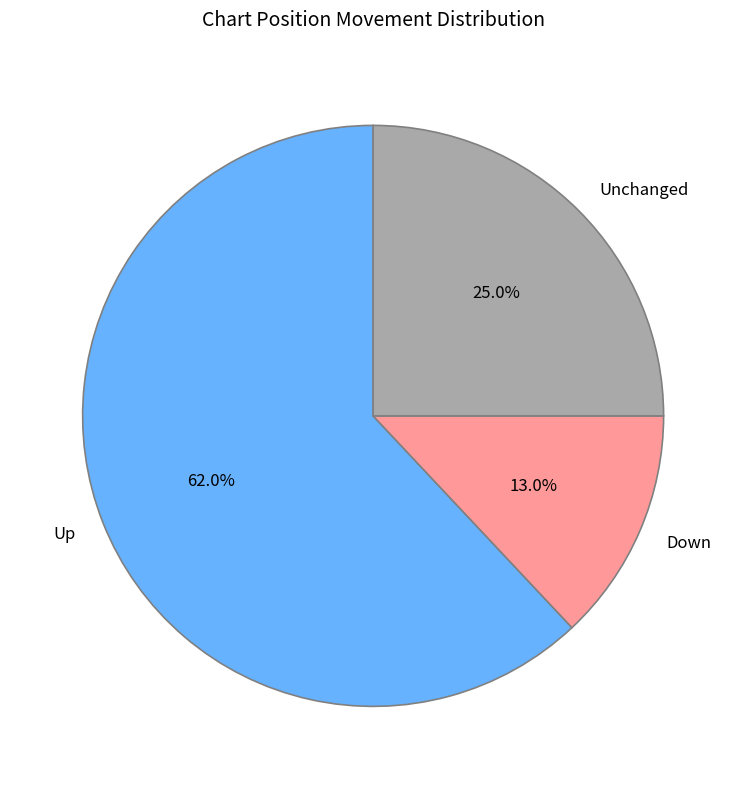

Does Unchanged account for over 50% of the chart?

No